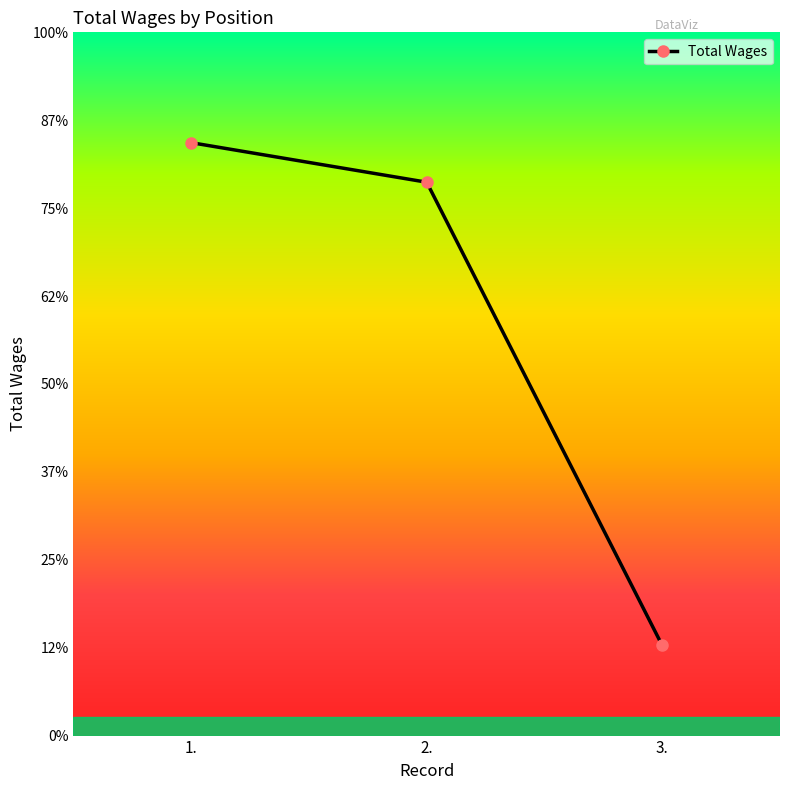

At which category does the chart reach its minimum across all series?

3.